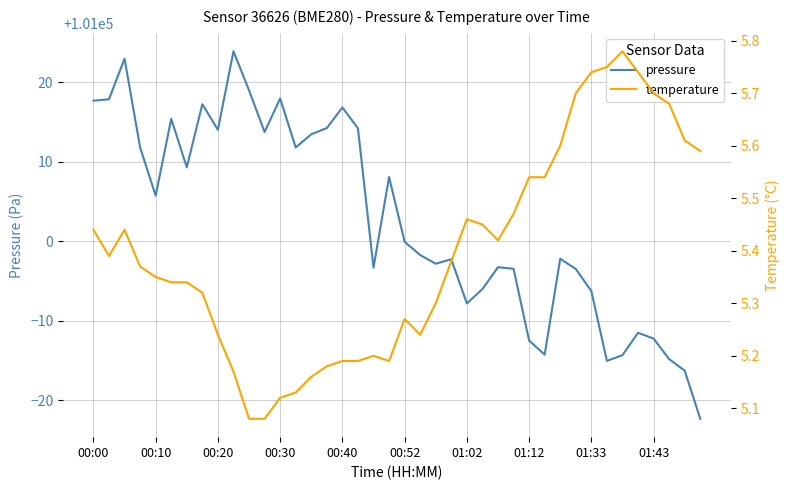

True or false: temperature and pressure cross at least once.

False